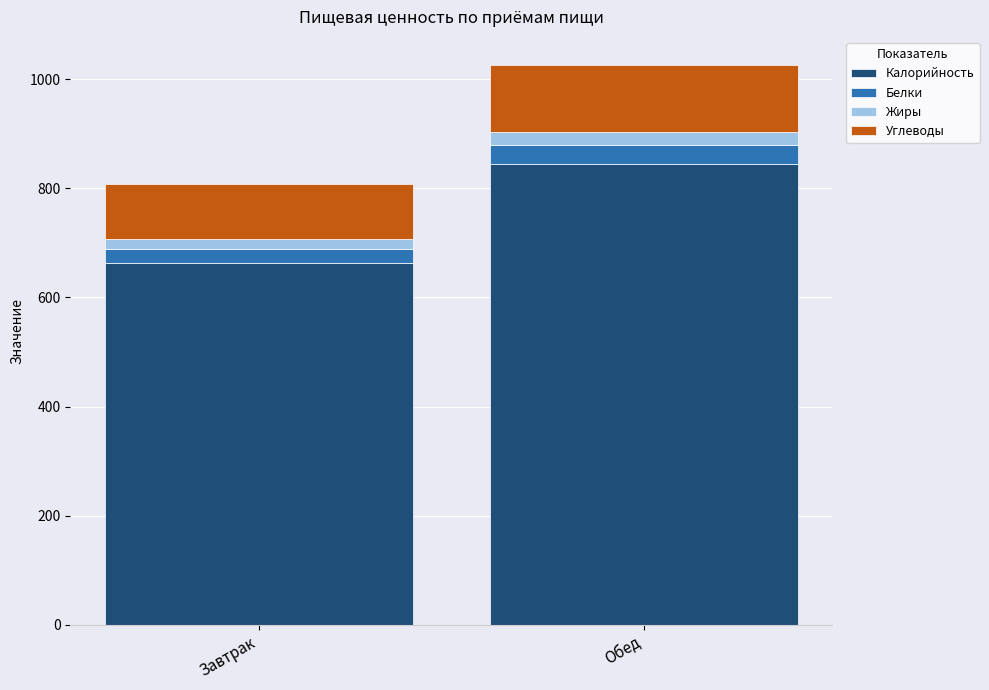

Reading left to right, transcribe the values for Калорийность.

Завтрак=662.7	Обед=843.9